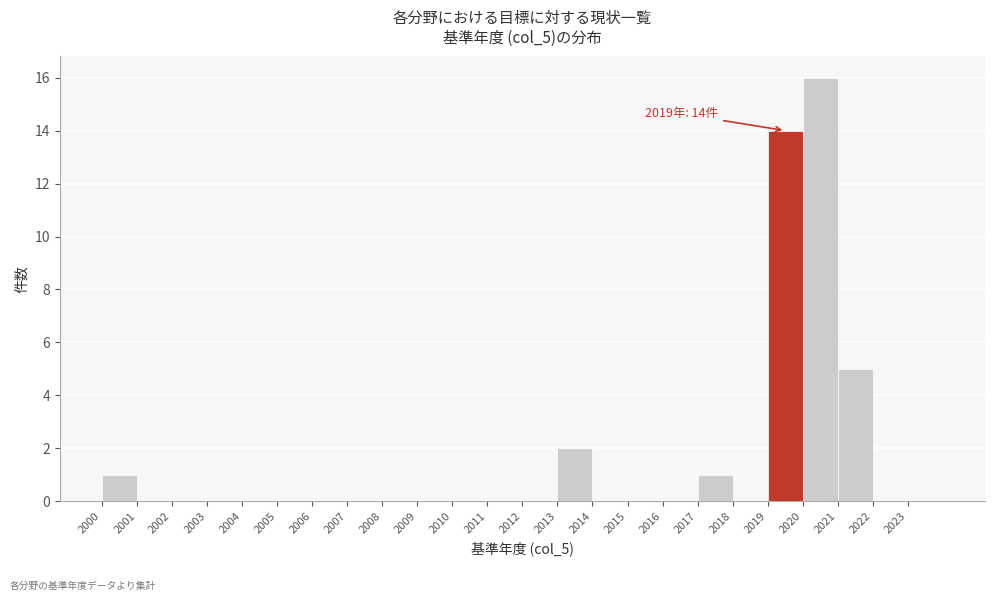

Which range on the x-axis has the tallest bar?

2020 to 2021